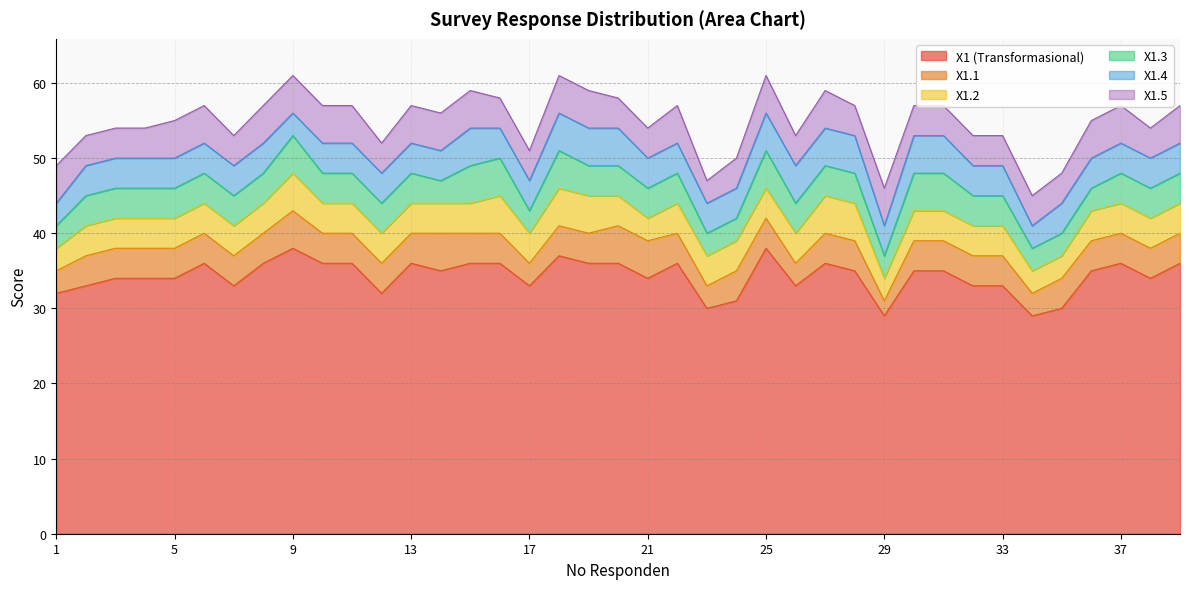

What is the difference between the highest and lowest values at 27?

32